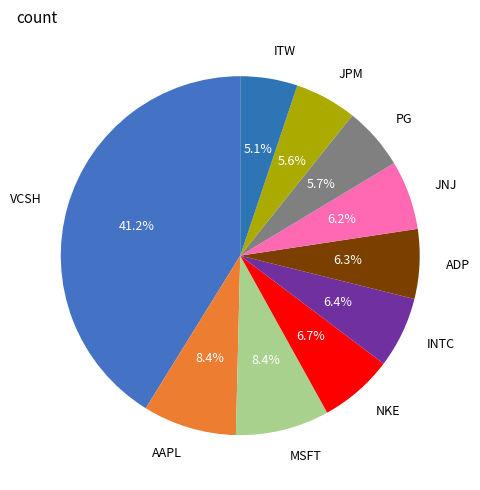

Is there a majority slice in this chart?

No